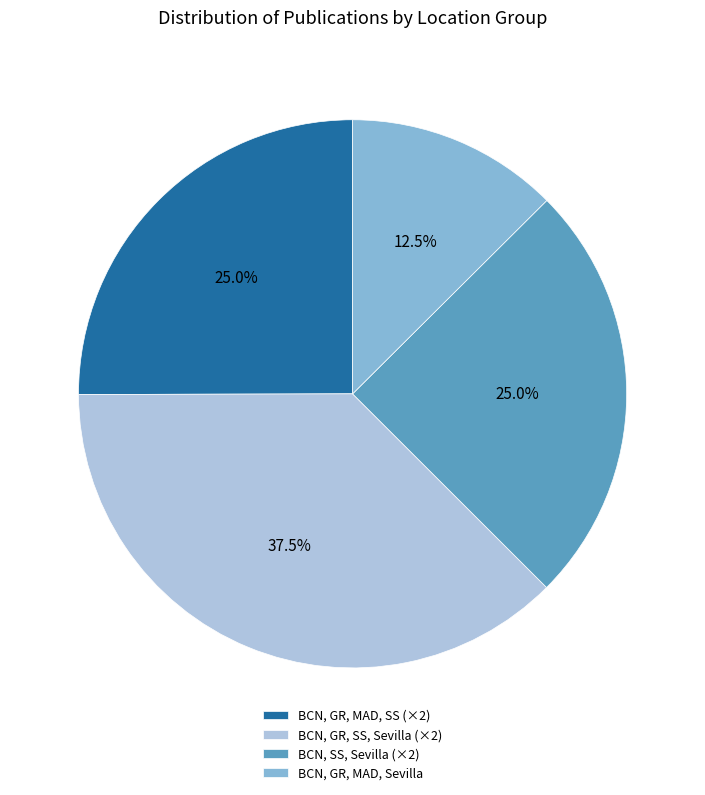

Is there any slice that represents more than half of the pie?

No